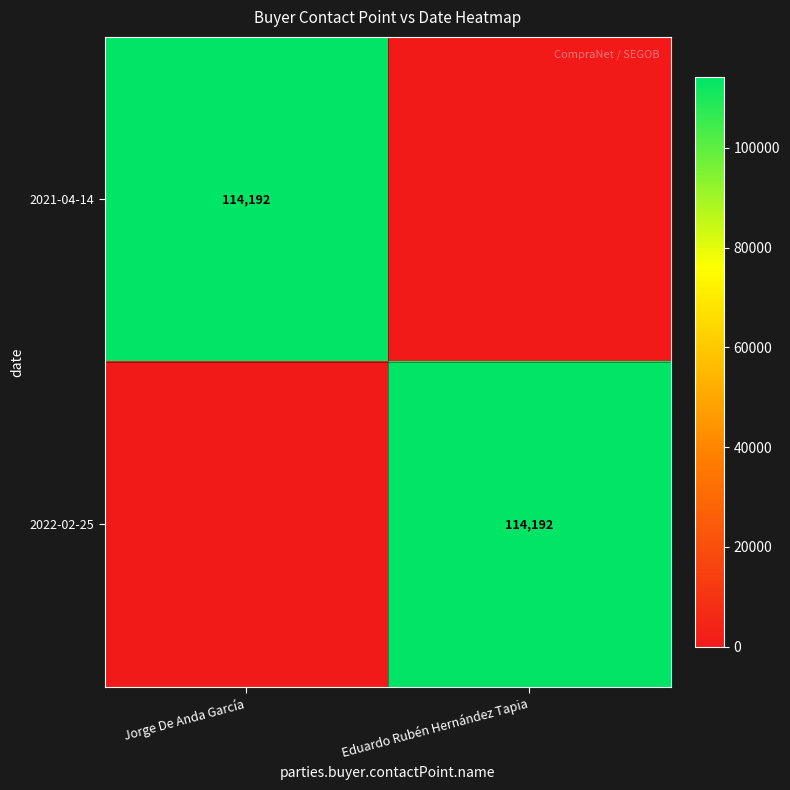

Is it true that 2022-02-25 equals 175821 at Eduardo Rubén Hernández Tapia?

False